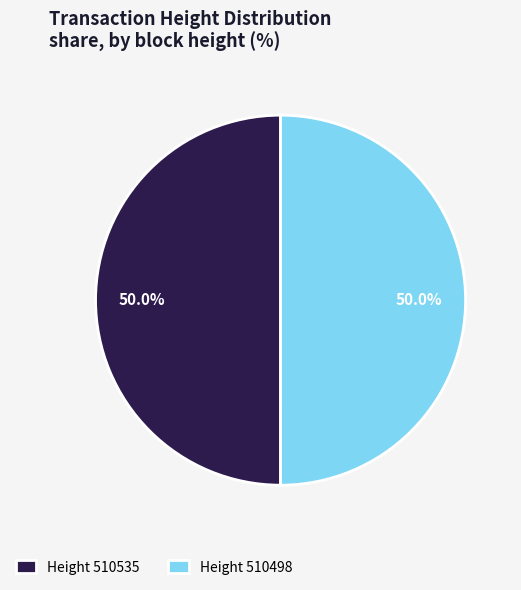

What is the ratio of the value at Height 510498 to the value at Height 510535?

1.0